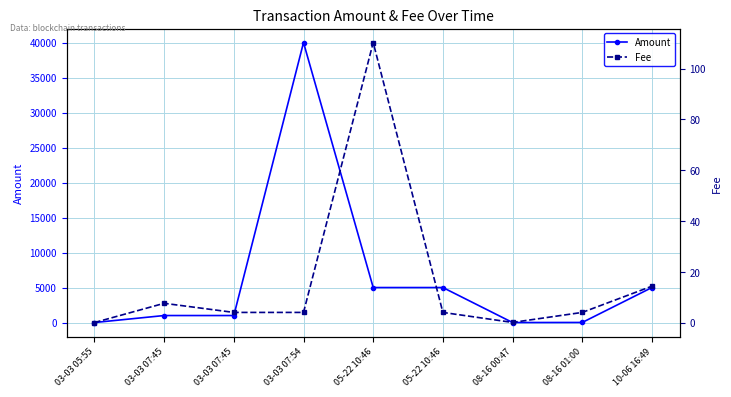

Where is the first local maximum for Amount?

03-03 07:54